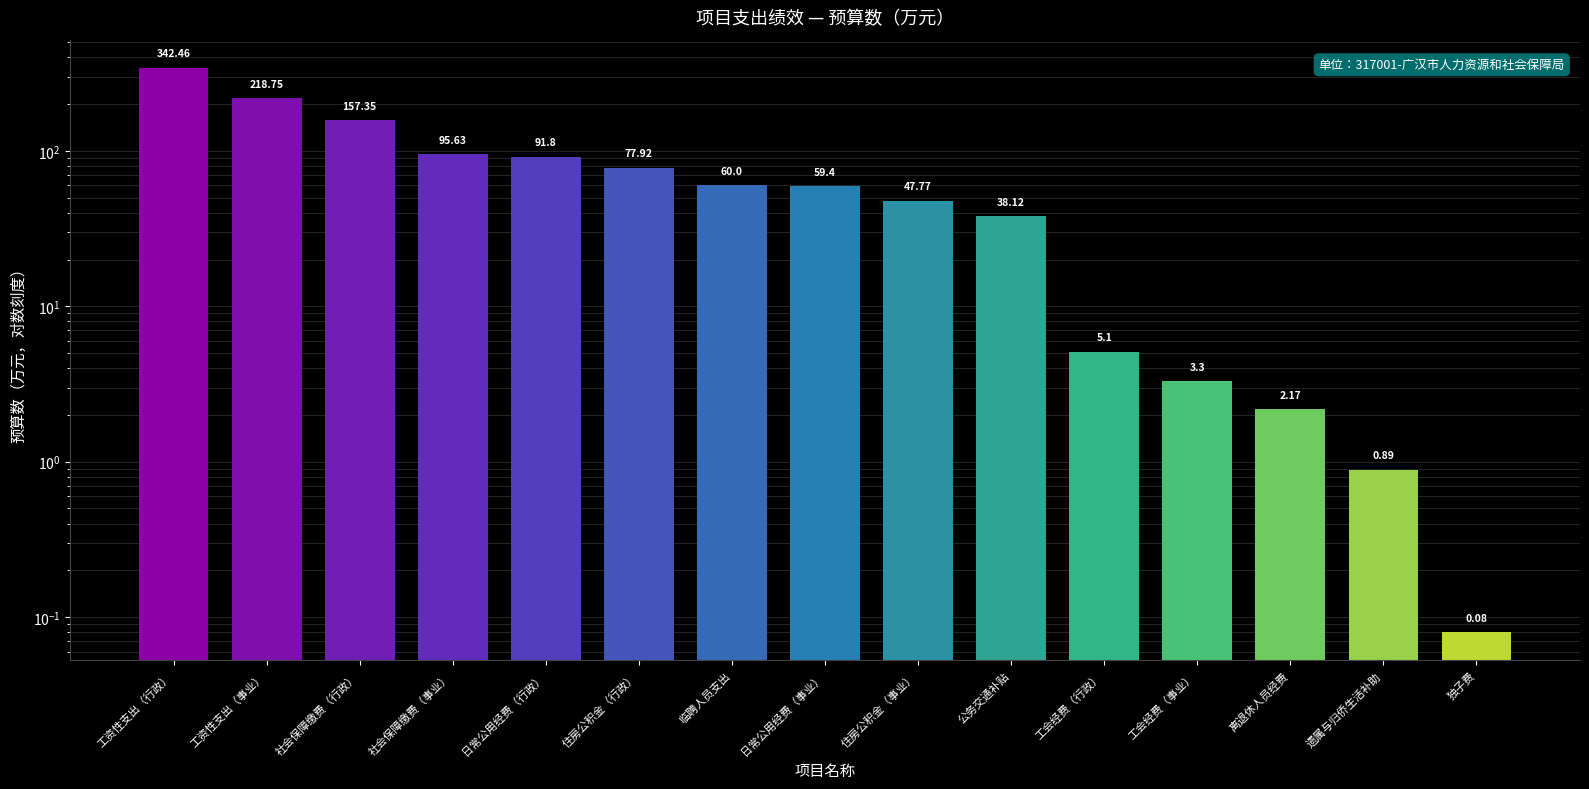

The value at 临聘人员支出 is 60.0. True or false?

True